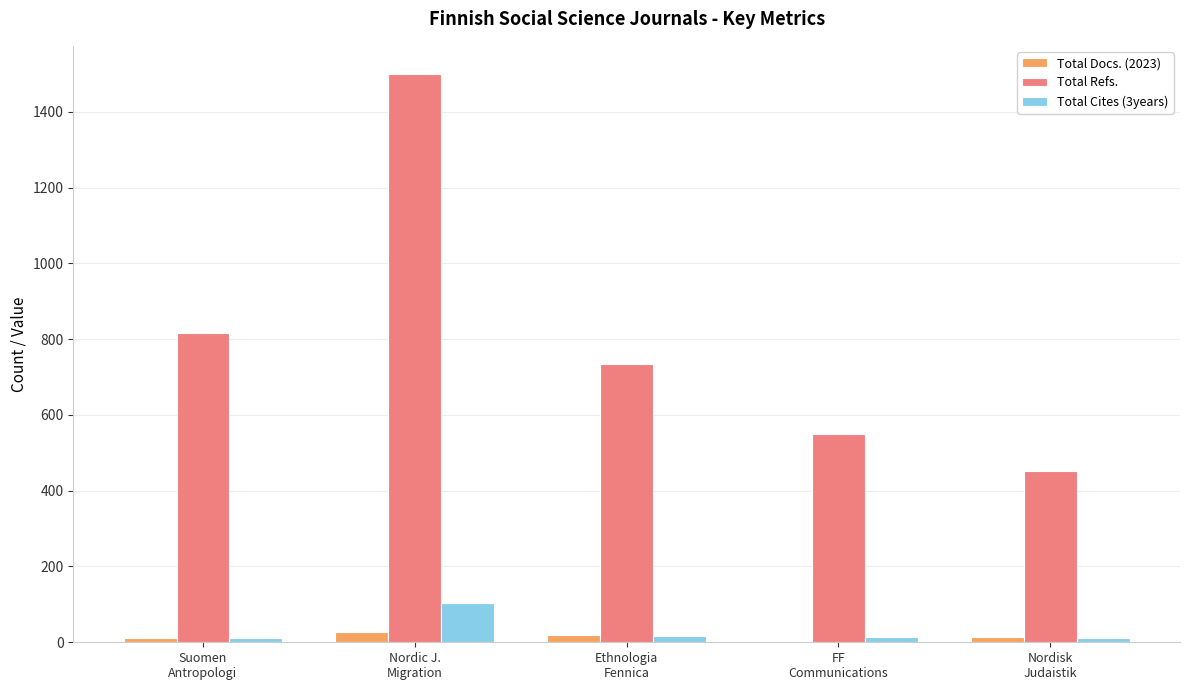

What is the total value across all series at Nordisk
Judaistik?

475